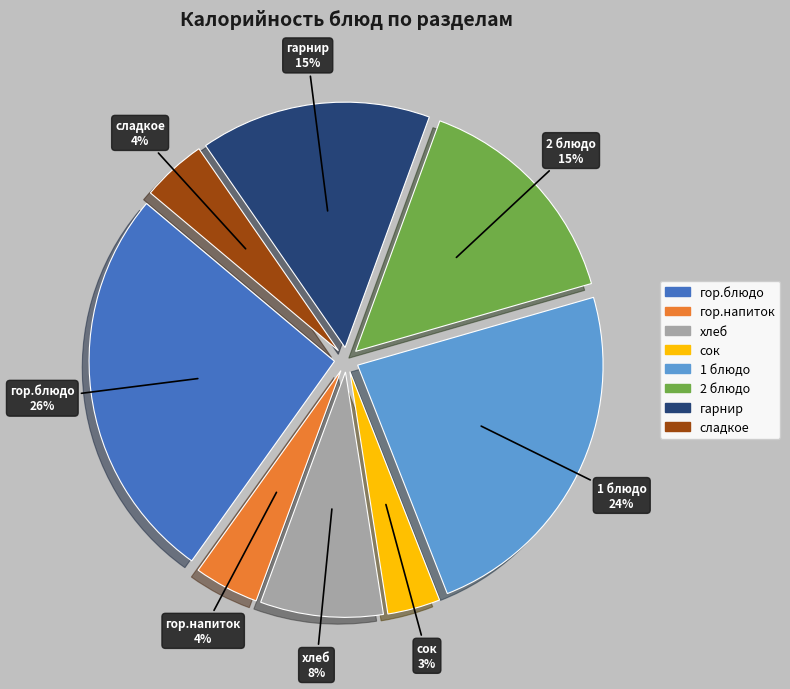

Count the number of slices in the pie.

8